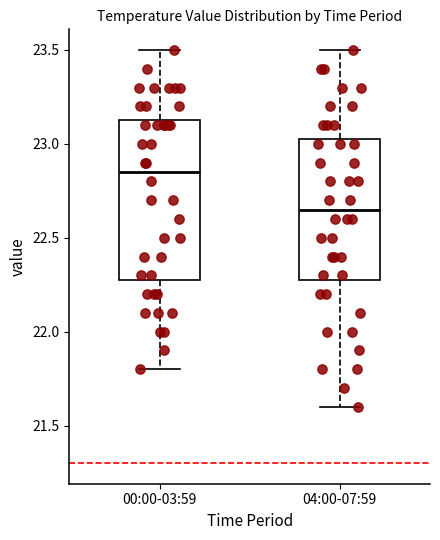

Comparing the boxes themselves (not the whiskers), which one is the tallest?

00:00-03:59